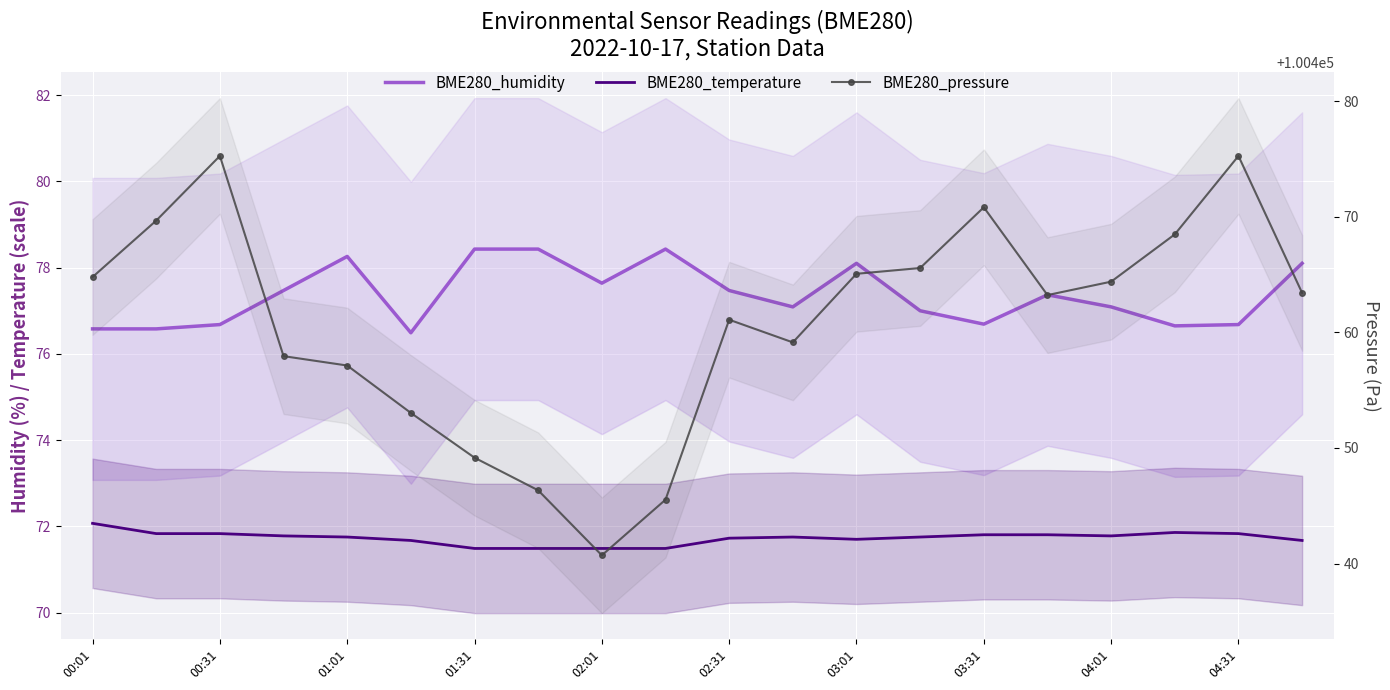

List the labels in order of BME280_temperature value, smallest first.

03:01, 03:31, 04:01, 04:31, 02:31, 19, 12, 10, 02:01, 11, 13, 01:31, 16, 14, 15, 00:31, 01:01, 18, 17, 00:01